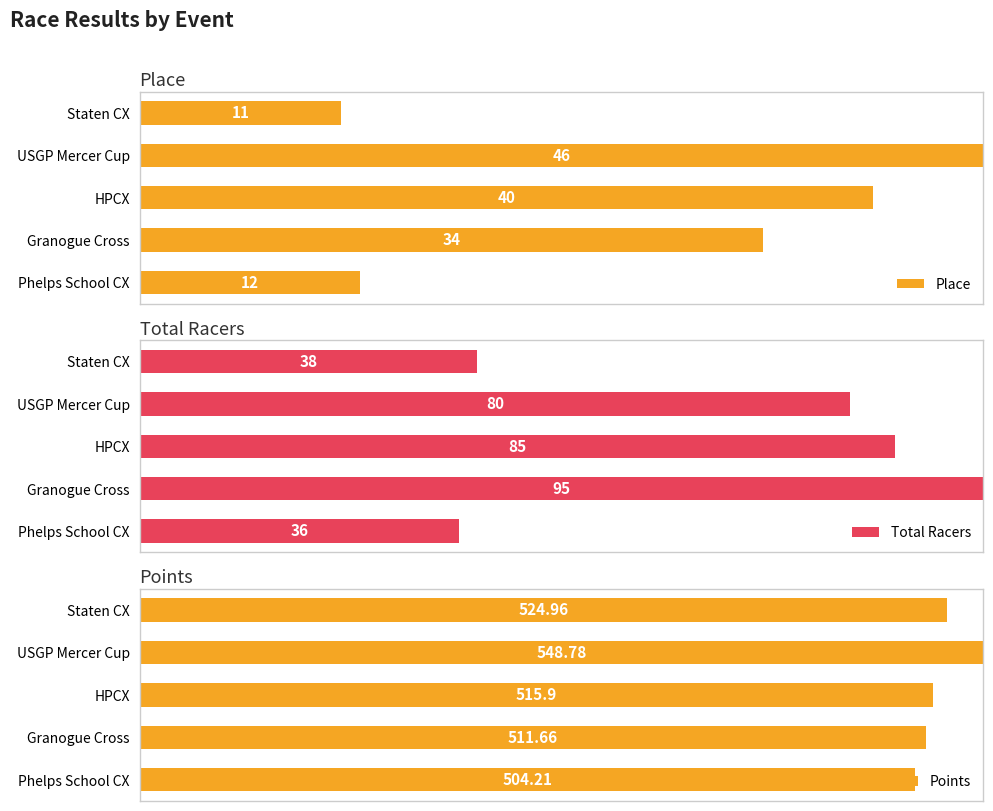

Is it true that Points equals 45.9 at HPCX?

False